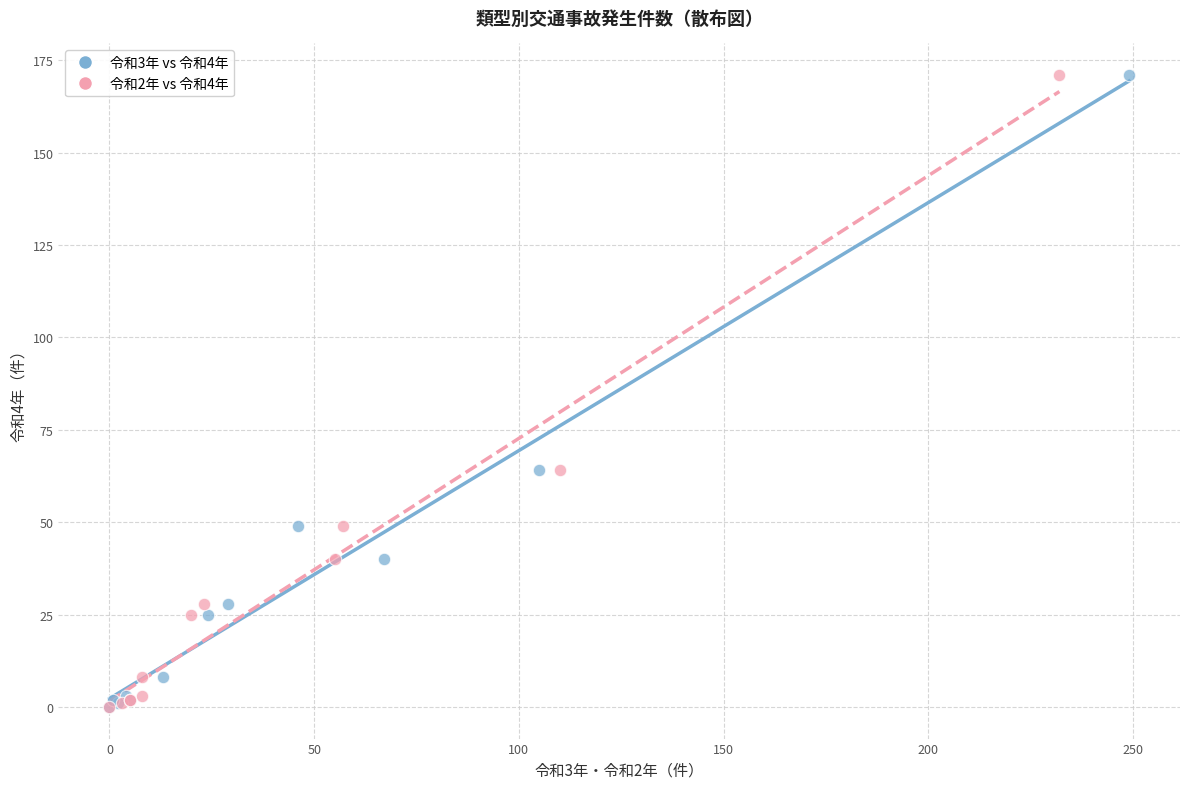

What are all the series names shown in the legend?

令和3年 vs 令和4年, 令和2年 vs 令和4年